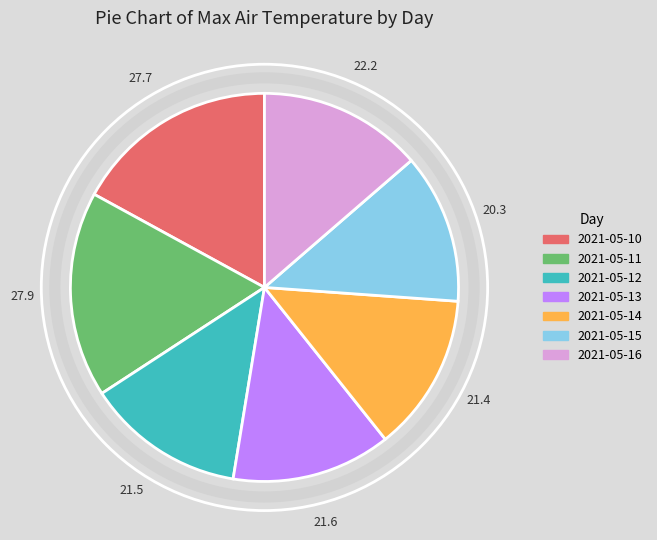

Does any single category account for the majority?

No